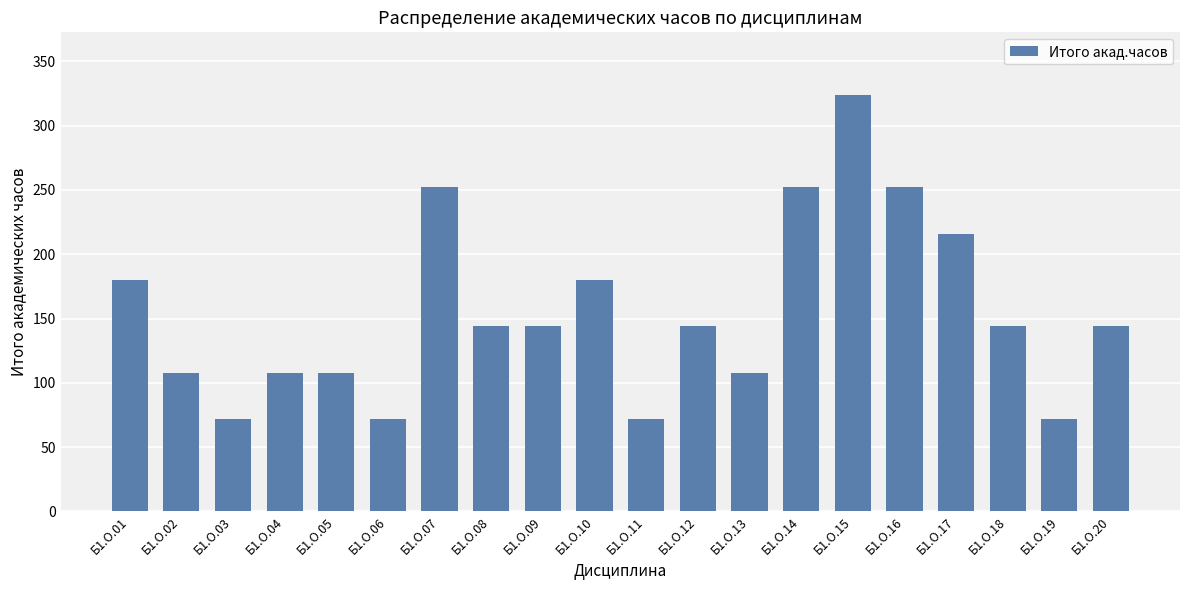

How many distinct data groups are displayed?

1